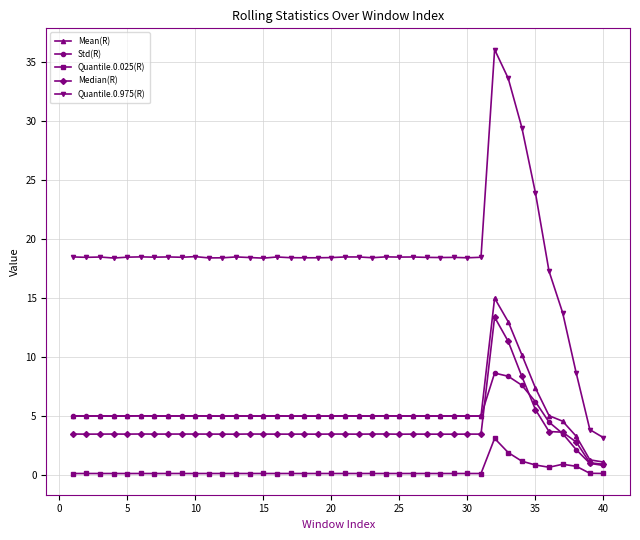

True or false: Mean(R) and Quantile.0.025(R) intersect in this chart.

False